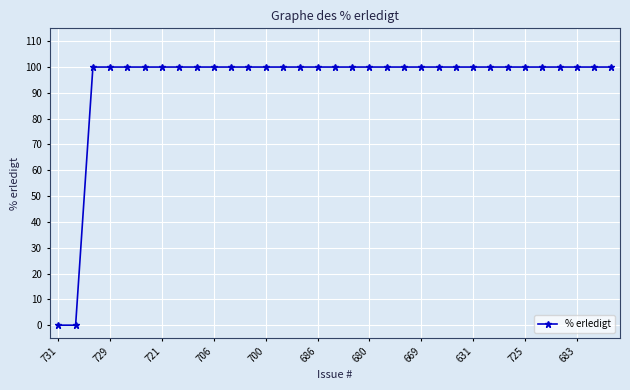

How many categories are shown in the chart?

33